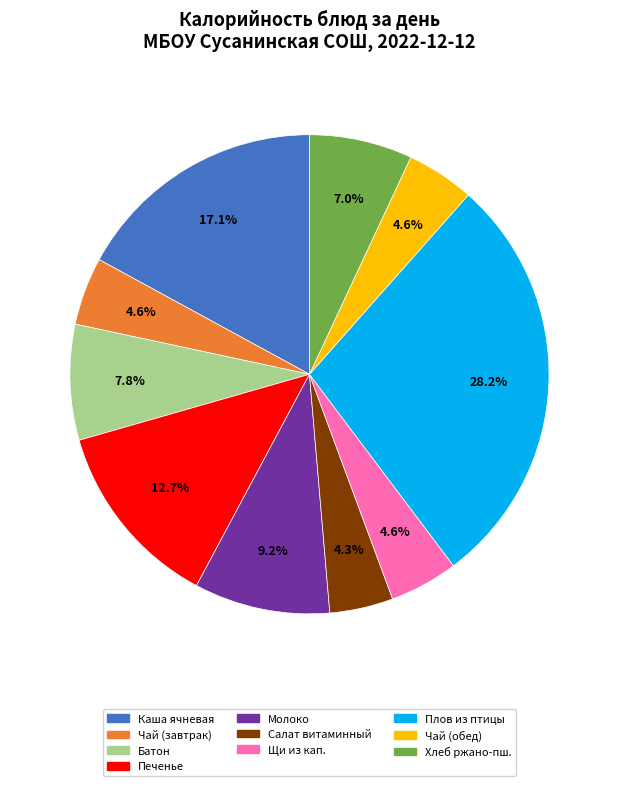

Is there a majority slice in this chart?

No